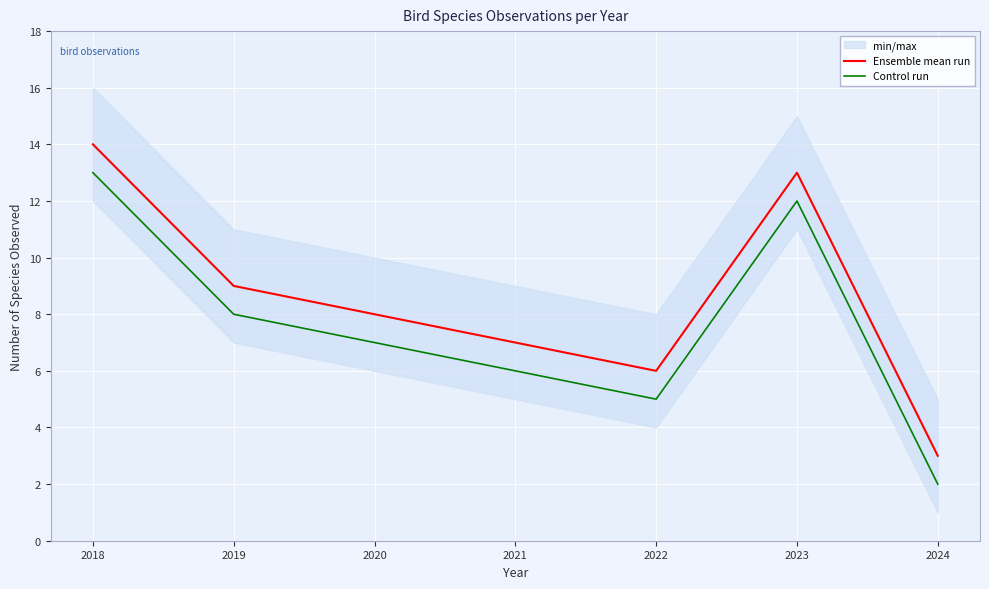

Rank the series at 2021 from highest to lowest value.

Ensemble mean run, Control run